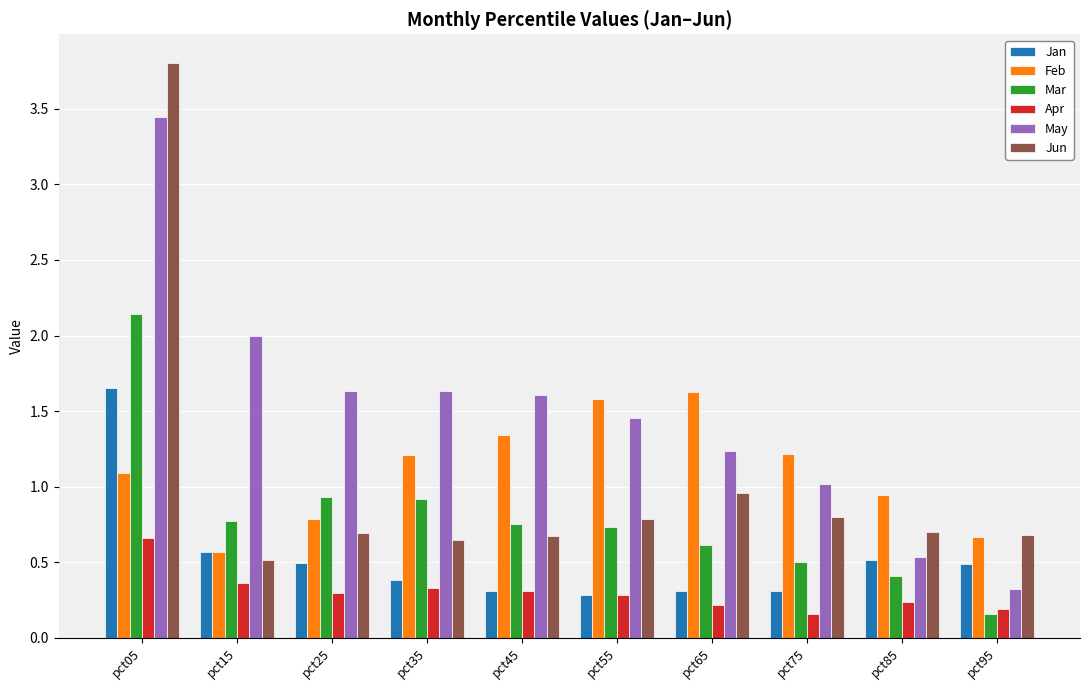

At which category is the sum across all series the highest?

pct05